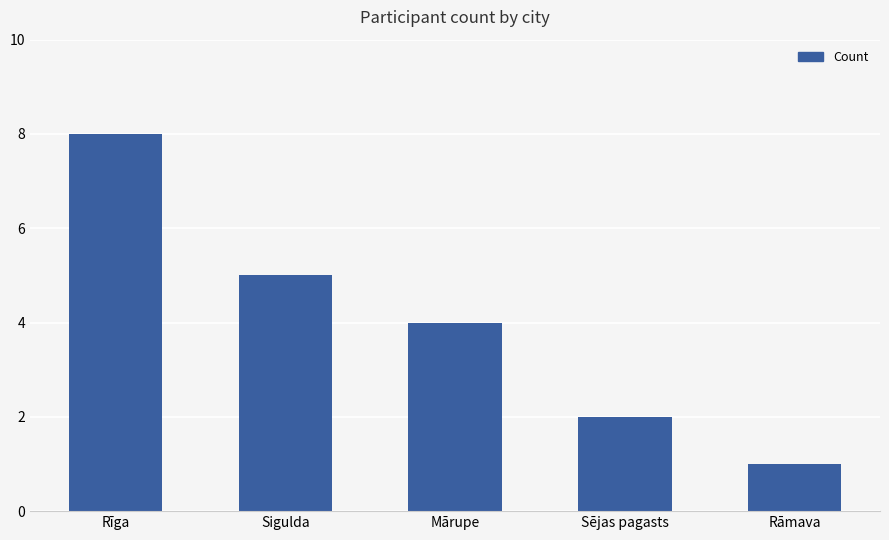

What is the label of the 4th bar from the right?

Sigulda